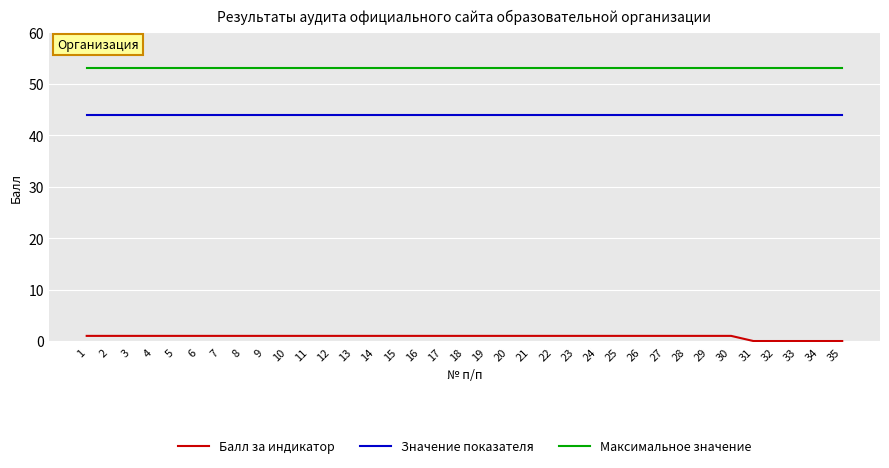

What is the minimum value for Максимальное значение?

53